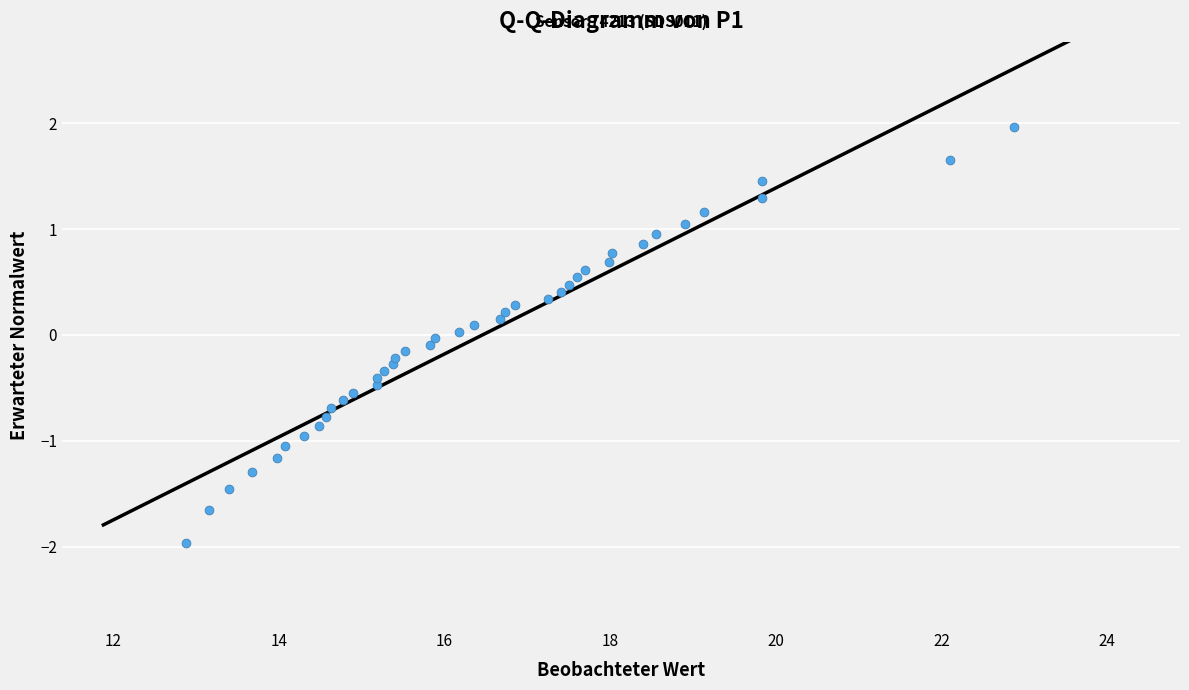

What is the range of X values (max minus min)?

10.0